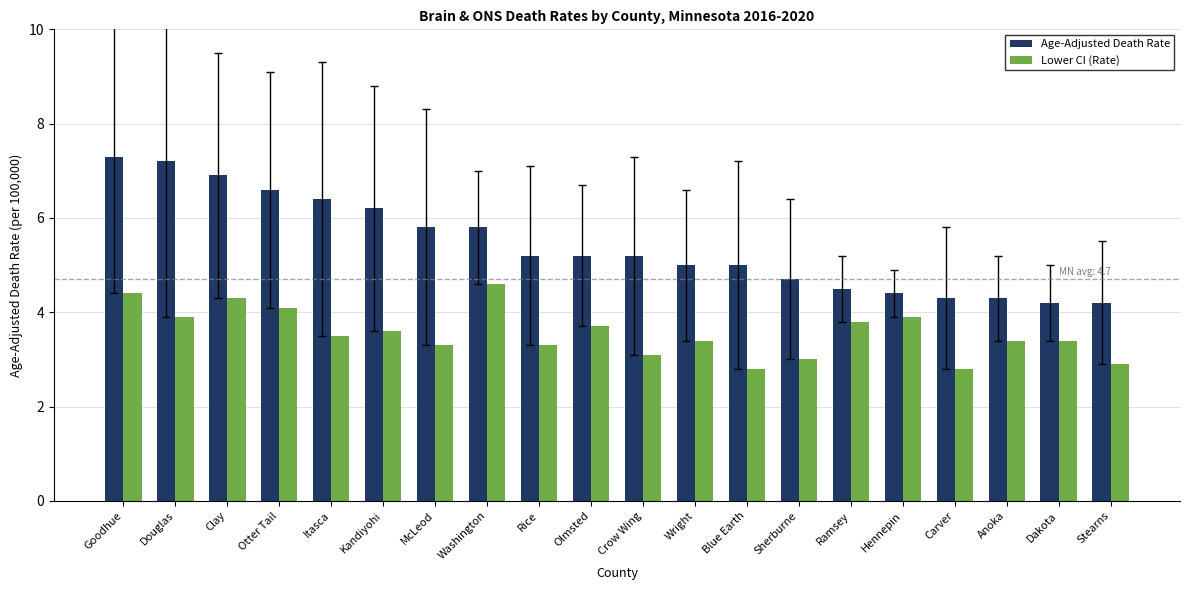

What is the minimum value for Age-Adjusted Death Rate?

4.2